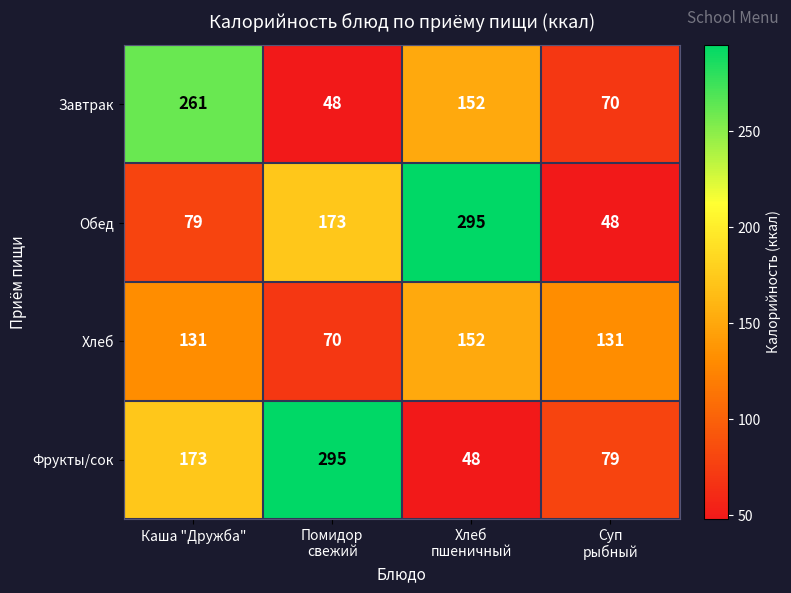

What is the greatest value displayed?

295